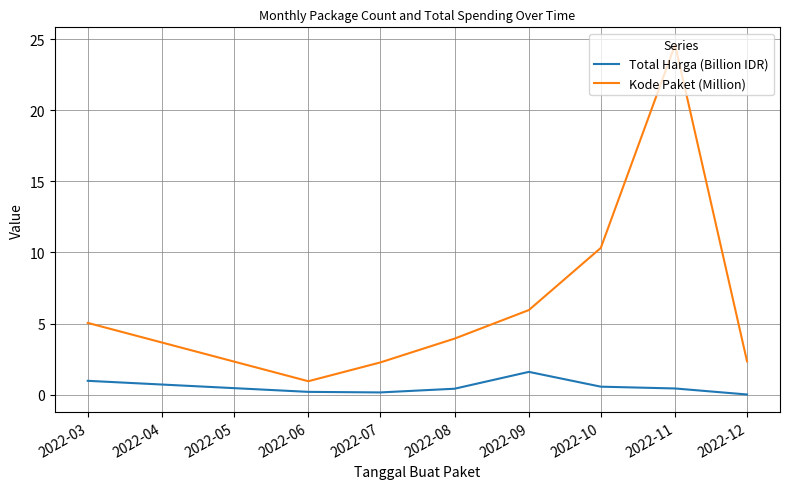

List the series in order of their peak value, lowest first.

Total Harga (Billion IDR), Kode Paket (Million)